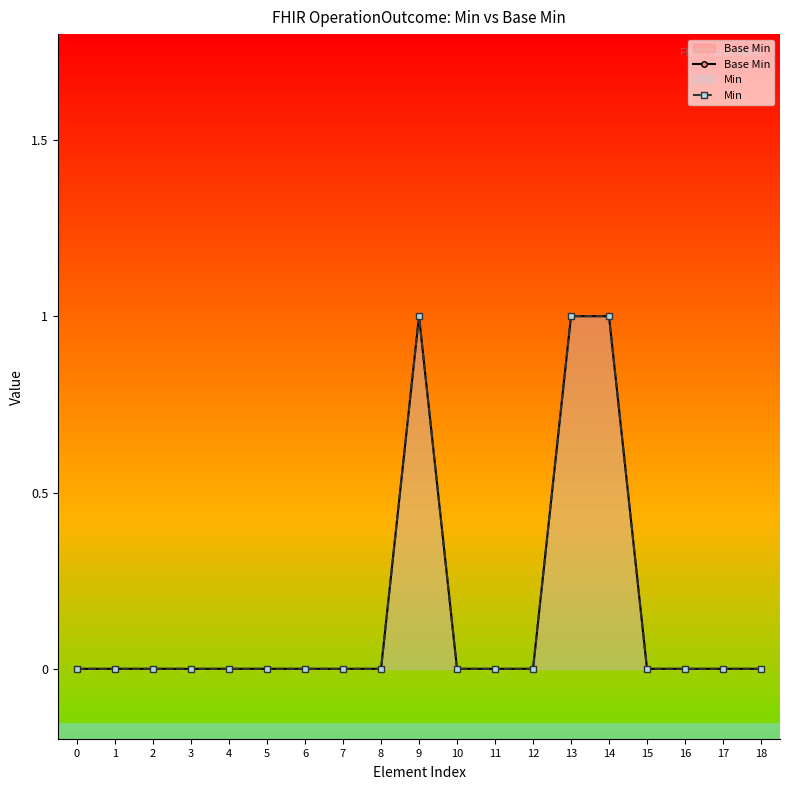

True or false: Base Min and Min intersect in this chart.

False